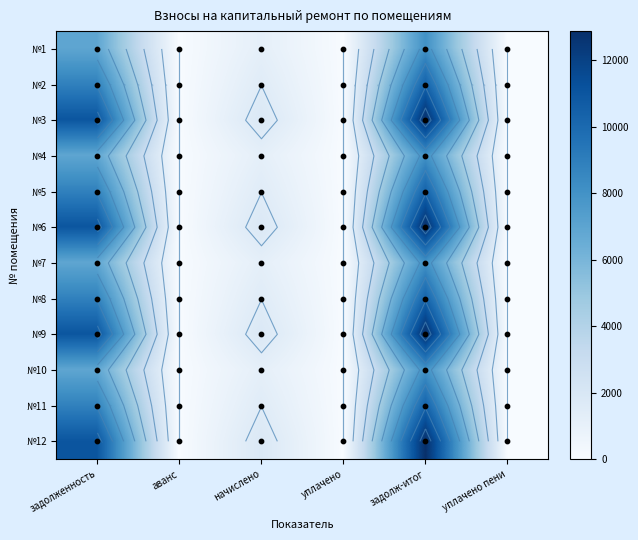

Rank the series at начислено from highest to lowest value.

№3, №6, №9, №12, №2, №5, №8, №11, №1, №4, №7, №10